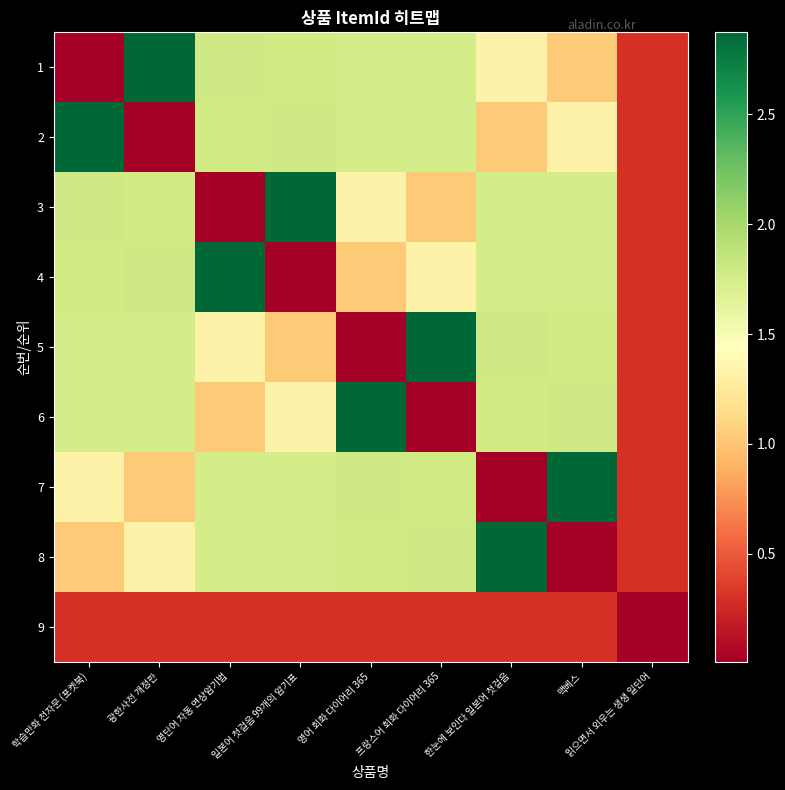

Between 영어 회화 다이어리 365 and 학습만화 천자문 (포켓북), which is larger?

영어 회화 다이어리 365